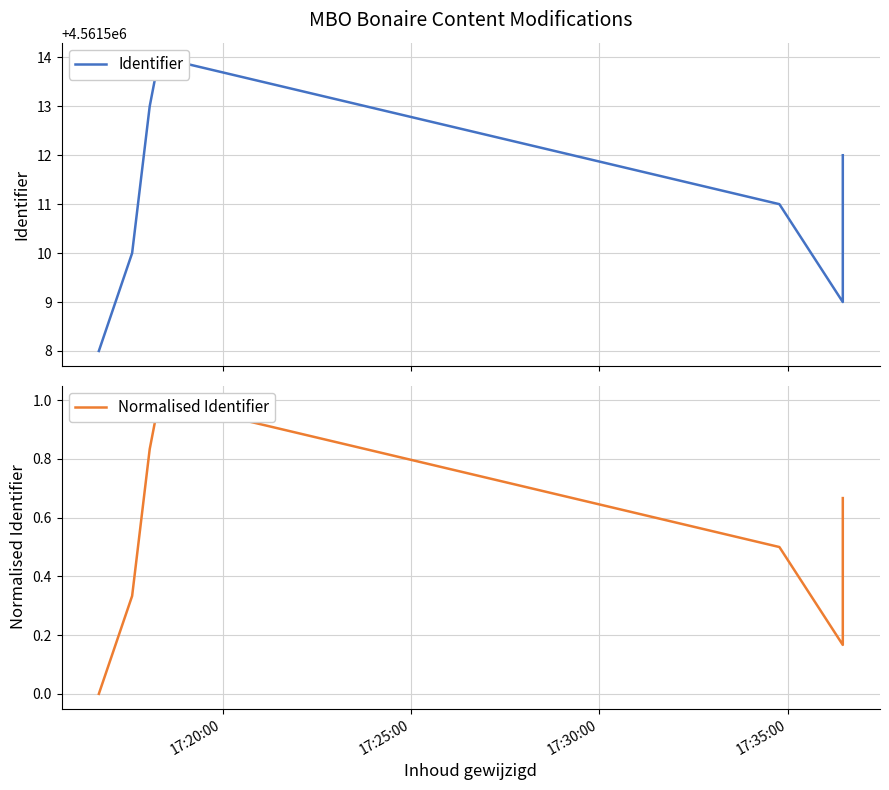

At which label is Normalised Identifier closest to 0?

17:20:00